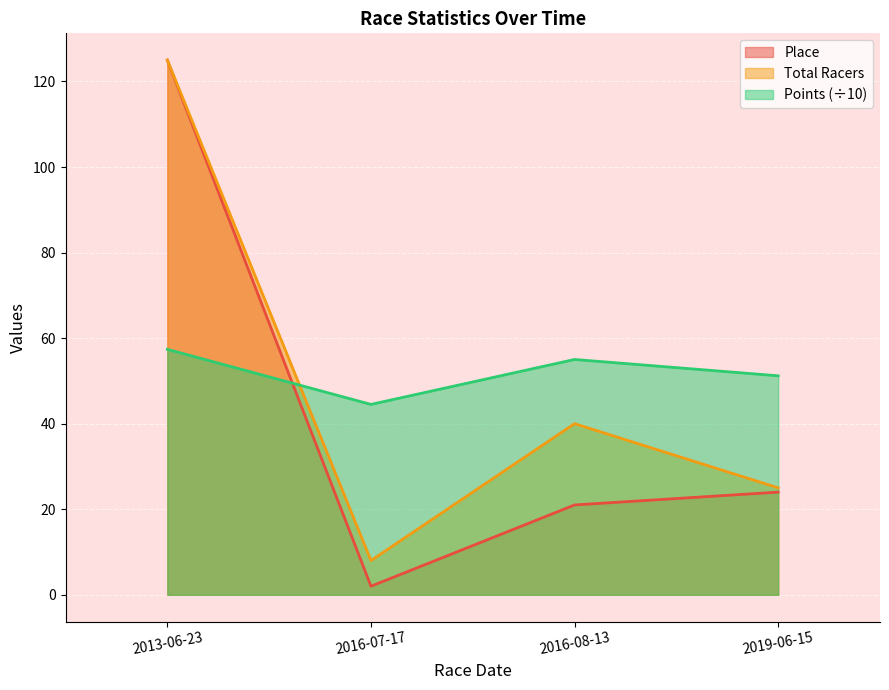

Rank the series by their maximum value, from highest to lowest.

Place, Total Racers, Points